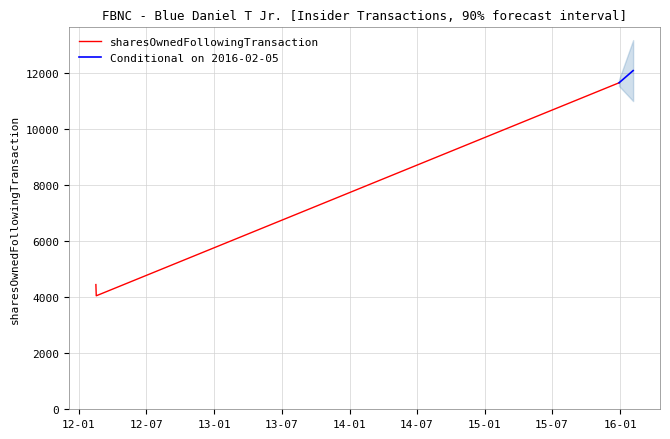

What is the maximum value for sharesOwnedFollowingTransaction?

11651